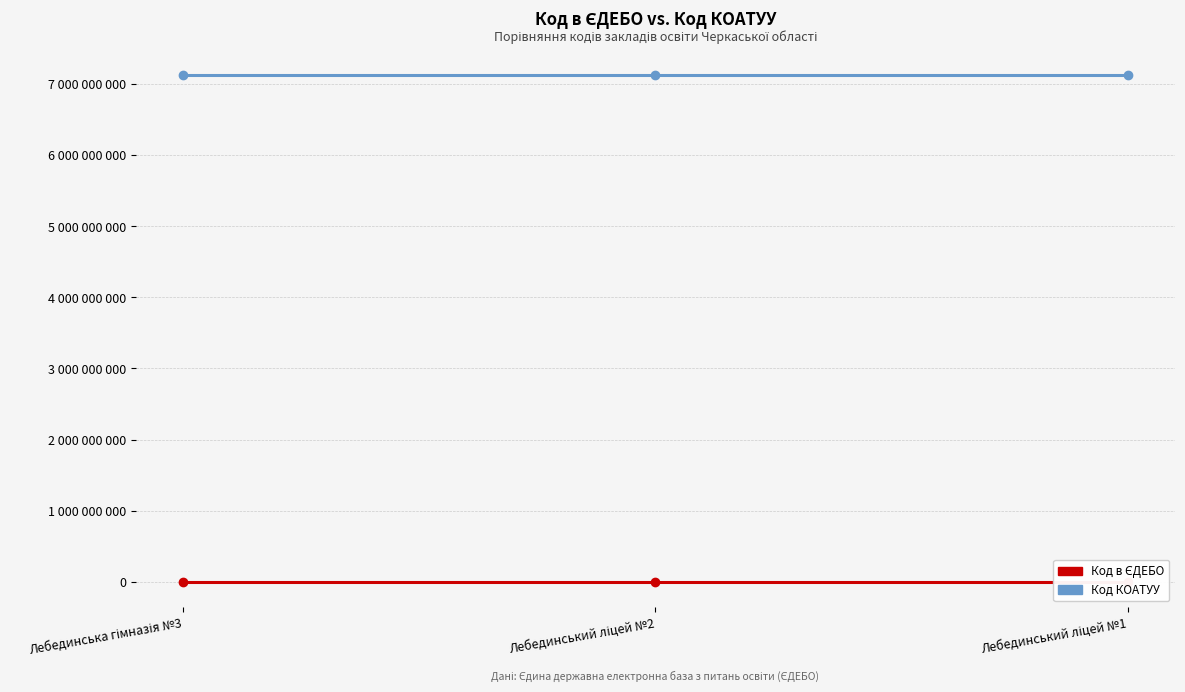

List the series in order of their overall mean, highest first.

Код КОАТУУ, Код в ЄДЕБО